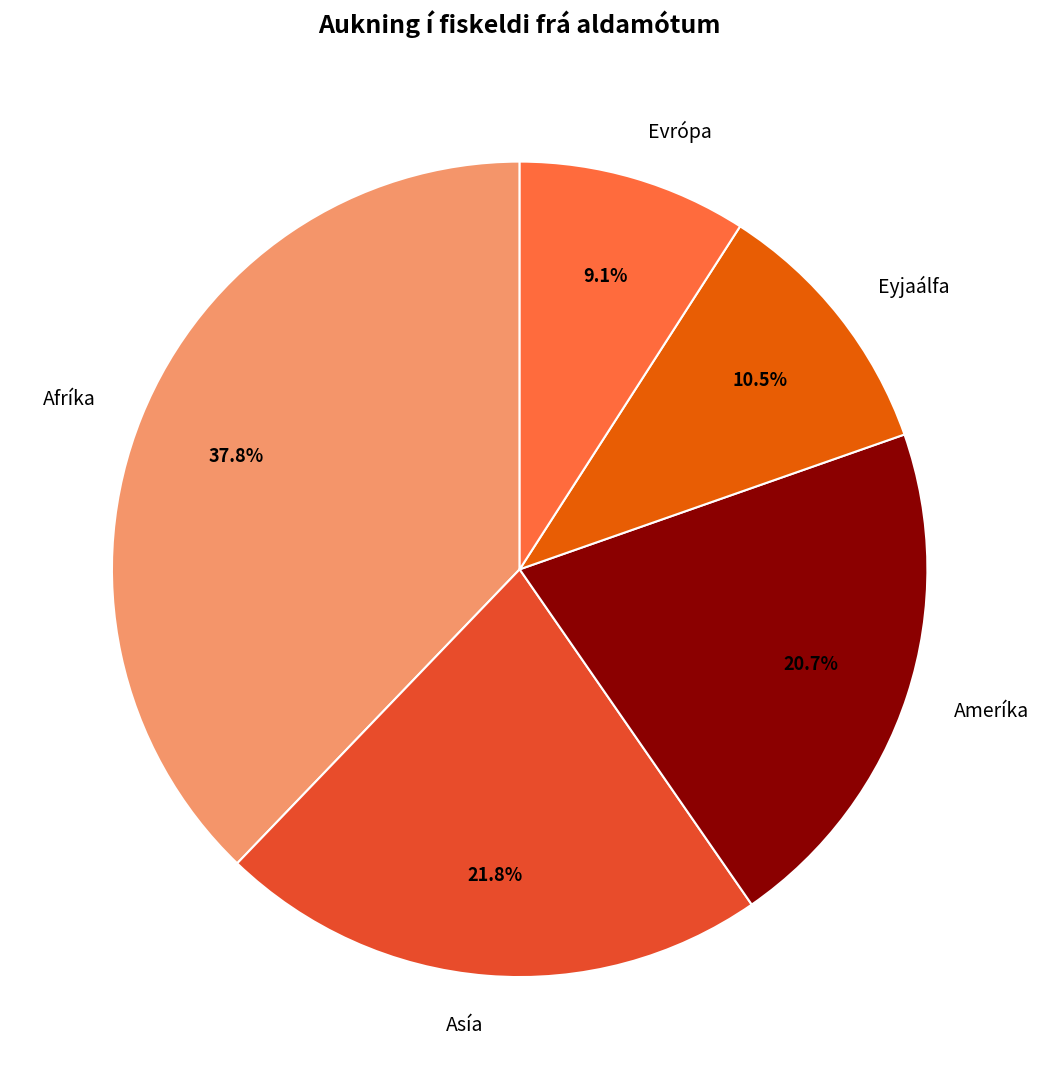

Which category has the biggest portion of the pie?

Afríka